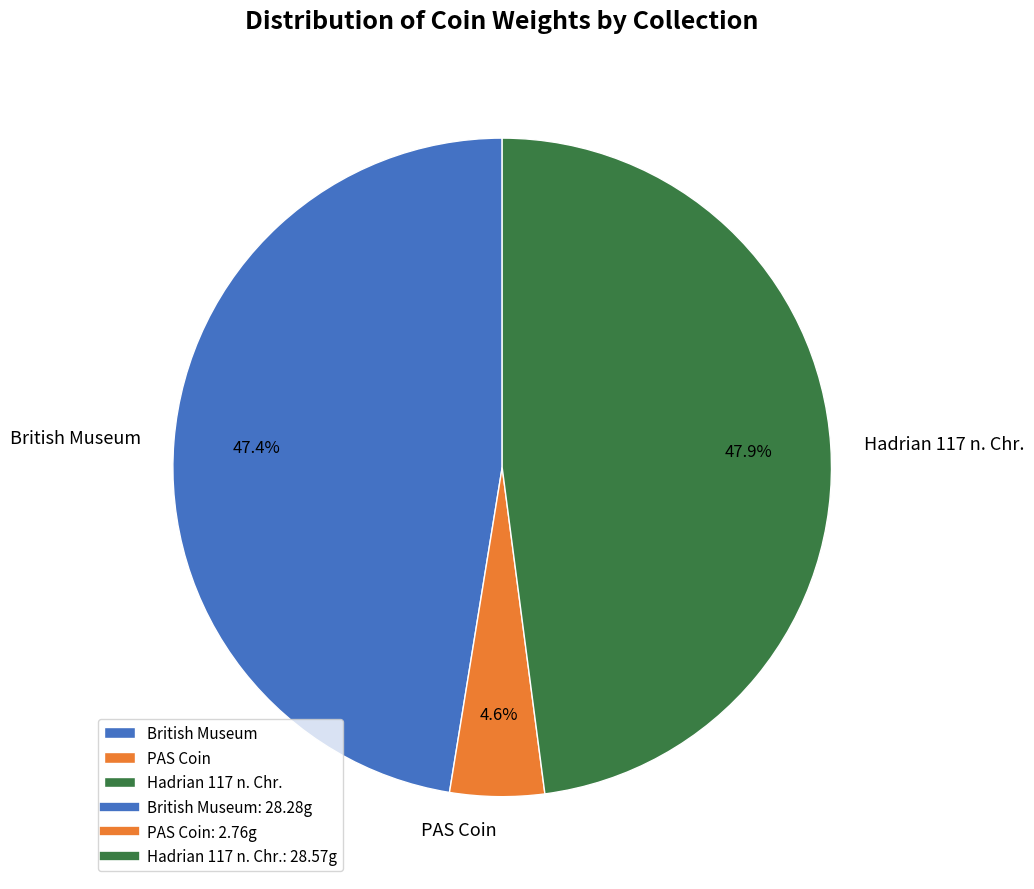

Does PAS Coin represent more than half of the total?

No